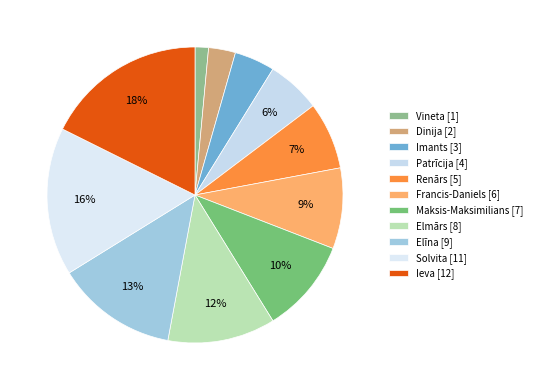

What portion of the pie excludes Vineta?

98.5%